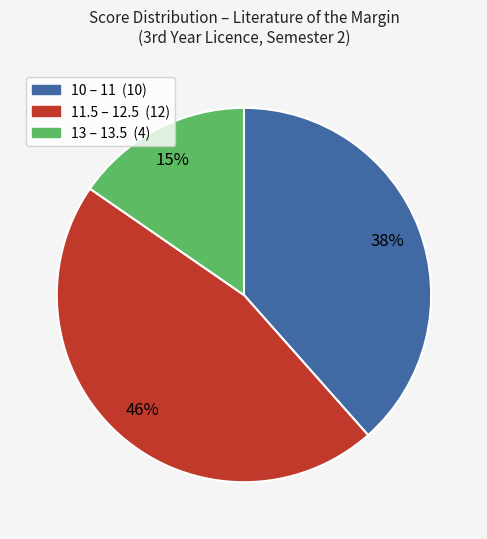

To the nearest percent, what is the average slice percentage?

33%